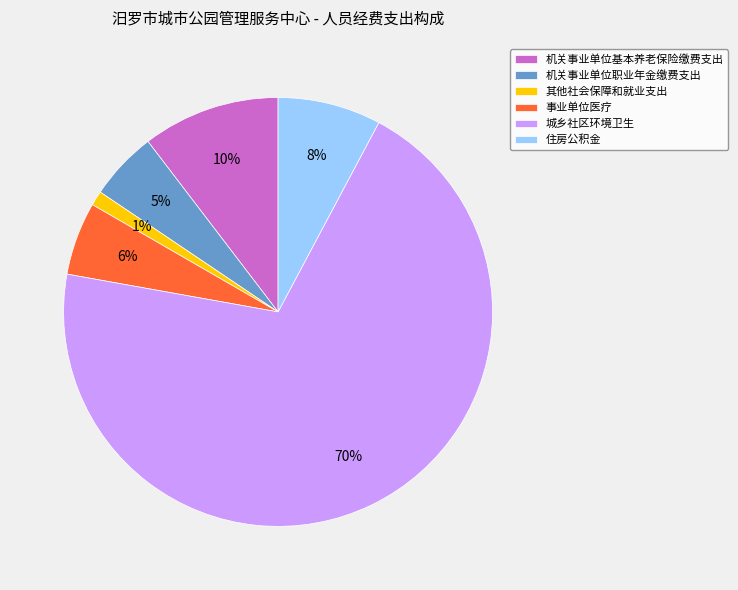

Count the number of slices in the pie.

6